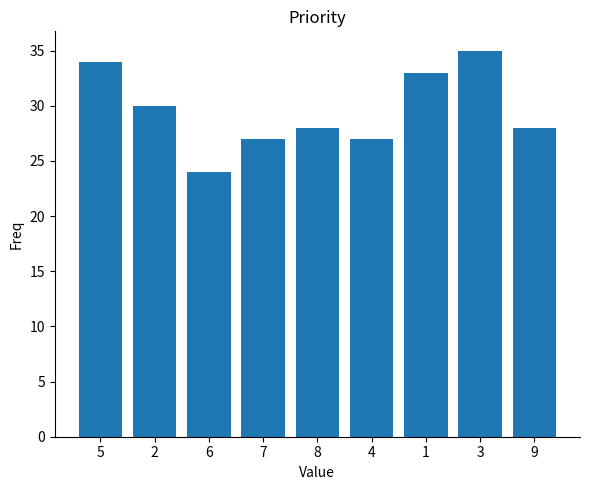

Reading right to left, extract all data points from this chart.

9=28	3=35	1=33	4=27	8=28	7=27	6=24	2=30	5=34